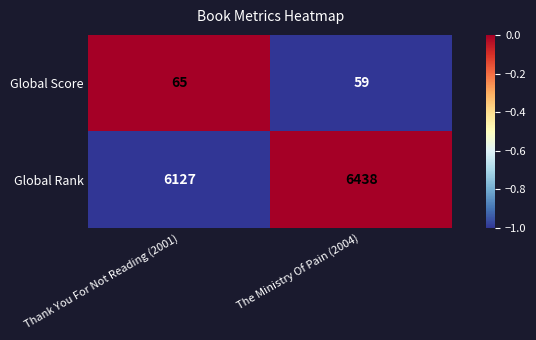

Which label corresponds to the smallest value in the chart?

The Ministry Of Pain (2004)